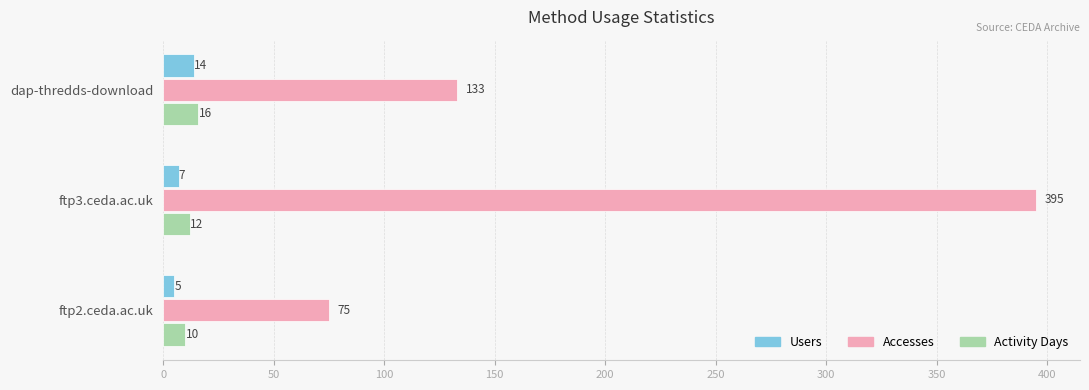

What are all the series names shown in the legend?

Users, Accesses, Activity Days